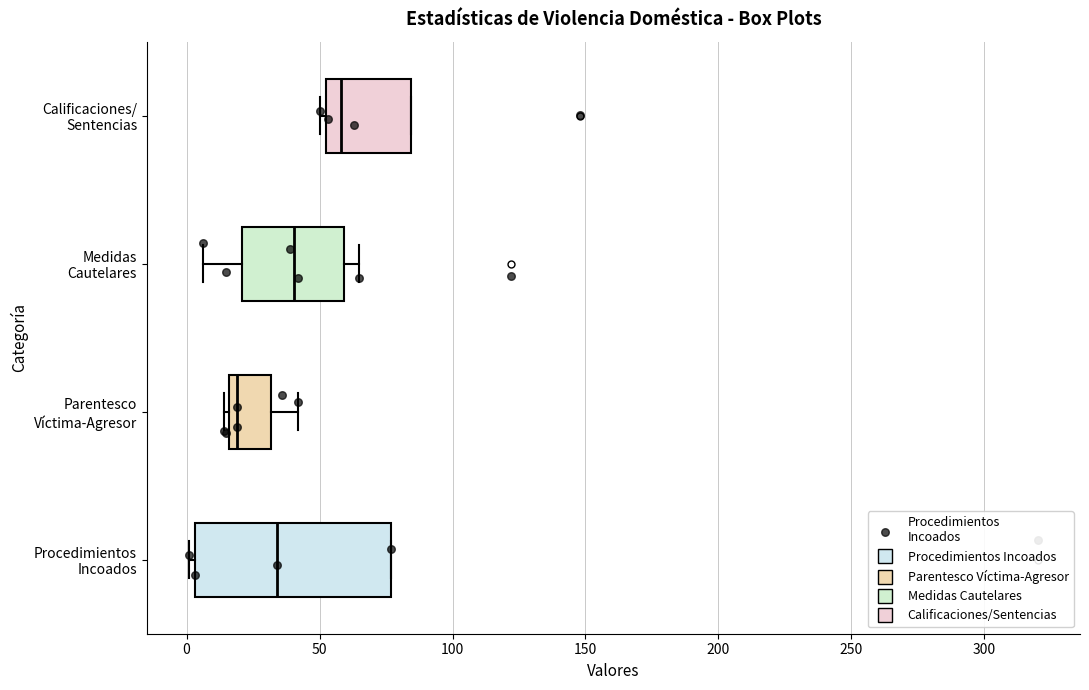

Which box has the furthest to the right median line?

Calificaciones/ Sentencias